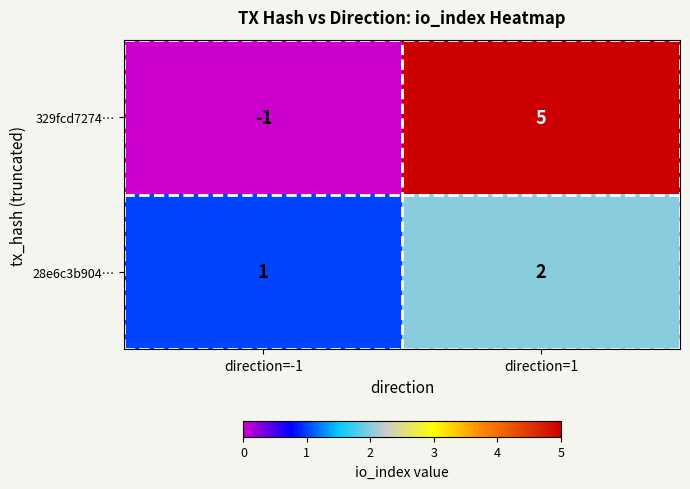

Which series changed the most between direction=-1 and direction=1?

329fcd7274…